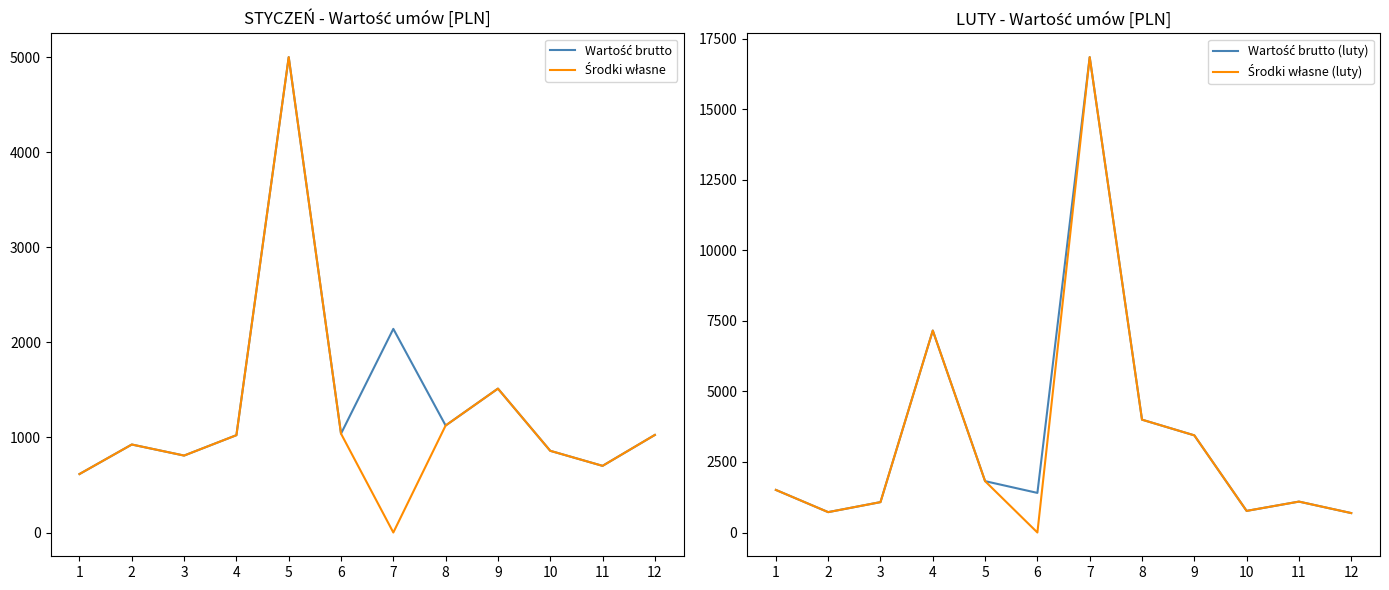

Rank the categories by Środki własne (luty) value from lowest to highest.

6, 12, 2, 10, 3, 11, 1, 5, 9, 8, 4, 7